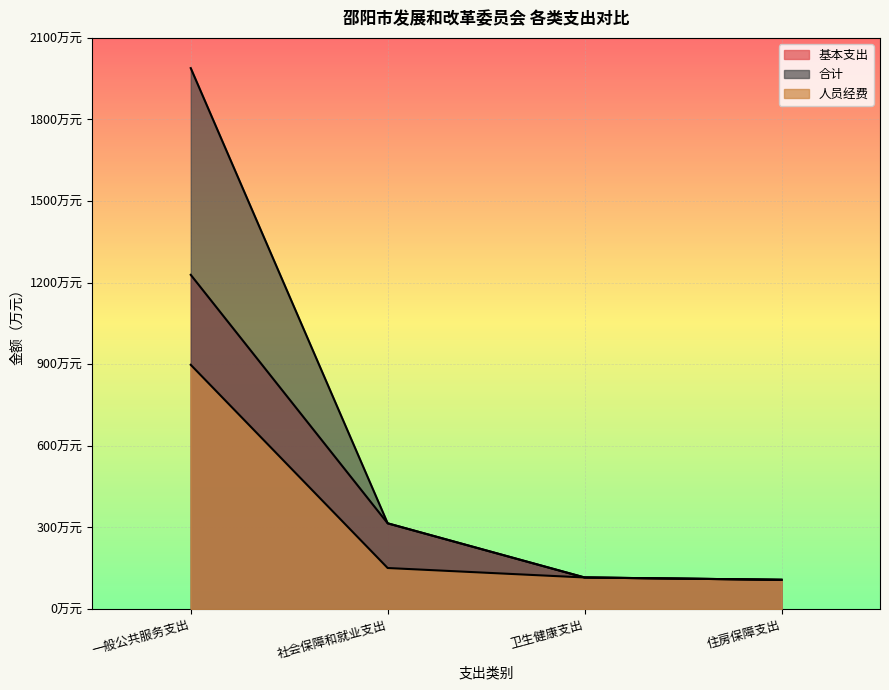

What is the minimum value shown in the chart?

107.5